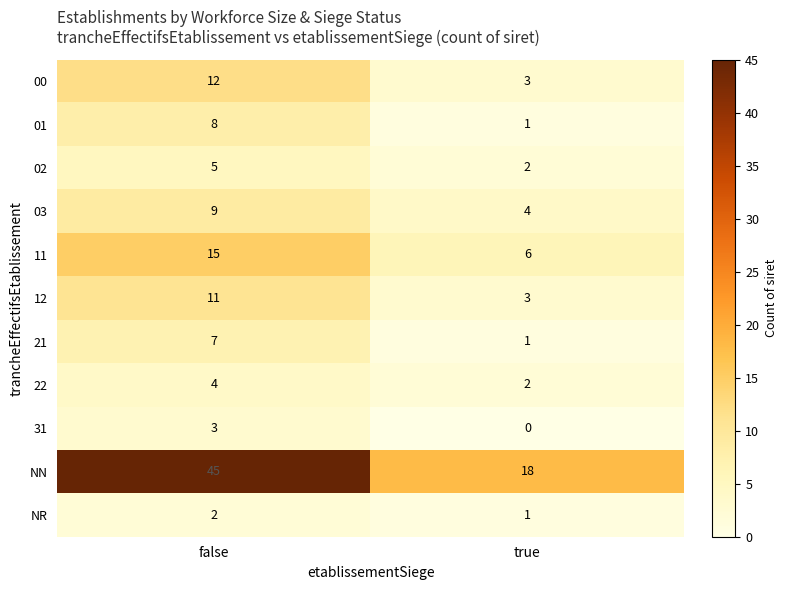

What is the difference between the 00 values at true and false?

9